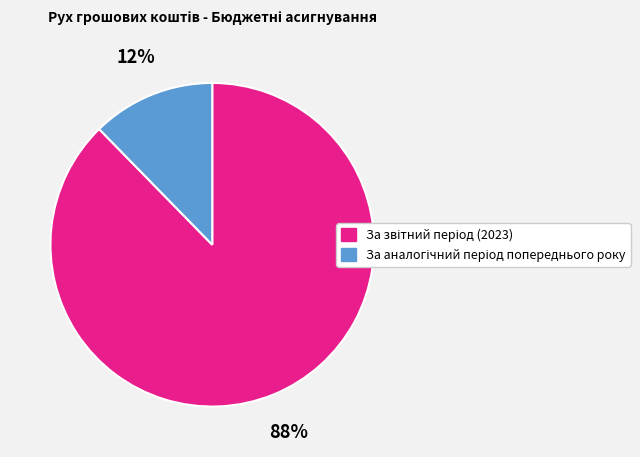

Is there a majority slice in this chart?

Yes